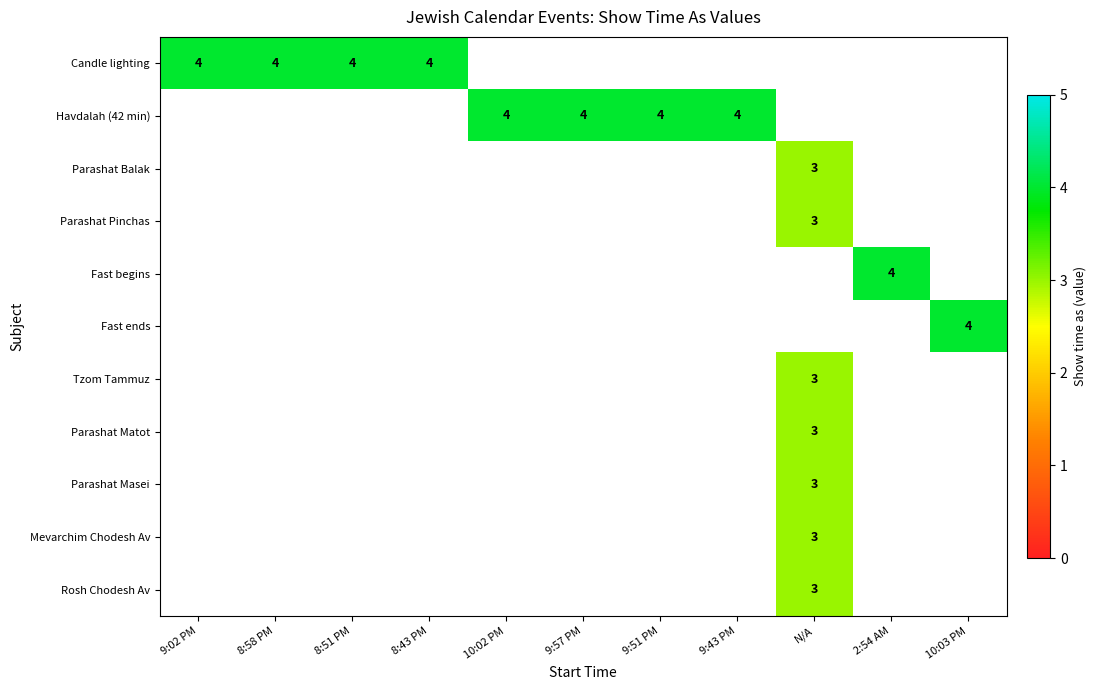

List the series in order of their peak value, highest first.

Candle lighting, Havdalah (42 min), Parashat Balak, Parashat Pinchas, Fast begins, Fast ends, Tzom Tammuz, Parashat Matot, Parashat Masei, Mevarchim Chodesh Av, Rosh Chodesh Av